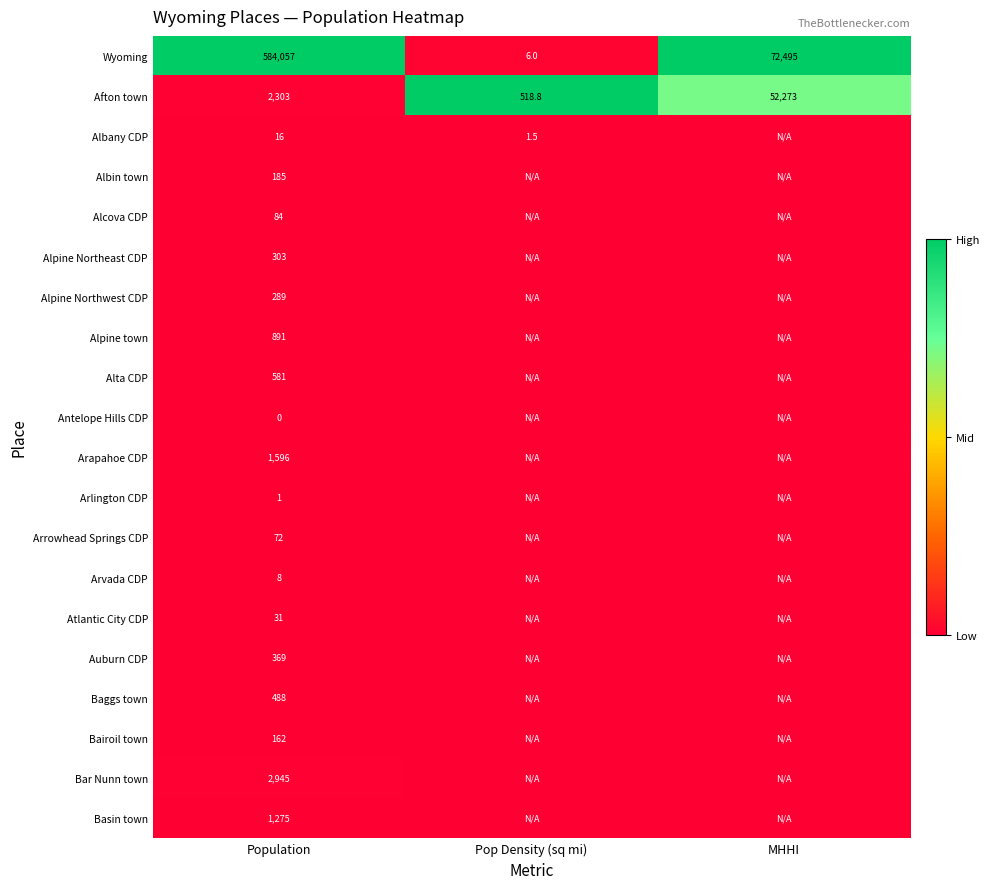

Is the value of Arrowhead Springs CDP at Population greater than the value of Wyoming at Pop Density (sq mi)?

Yes